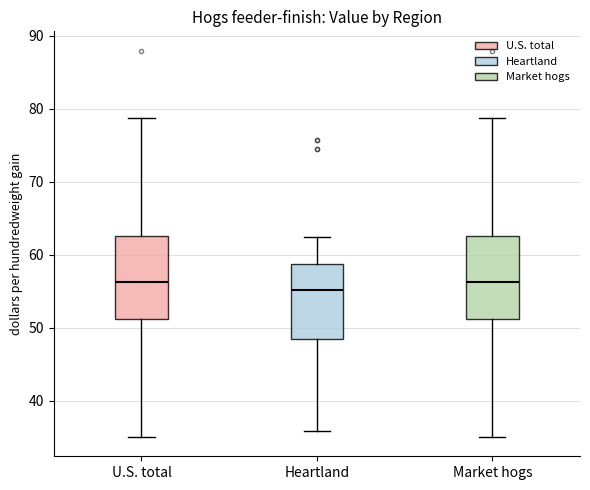

Where is the lower edge of the box for Heartland on the y-axis? The values are not printed on the chart, so give them approximately, as read against the axis.

48